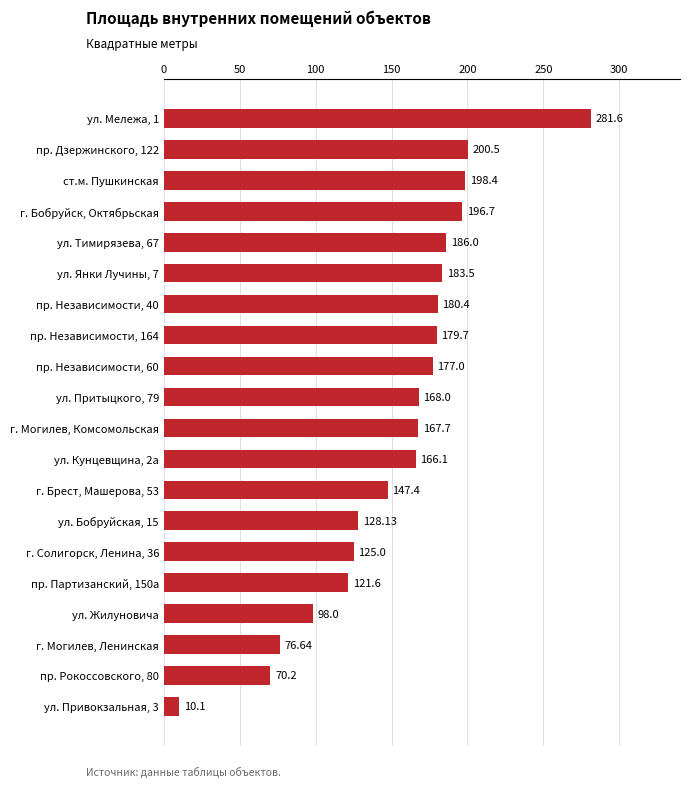

Rank the categories by value from lowest to highest.

ул. Привокзальная, 3, пр. Рокоссовского, 80, г. Могилев, Ленинская, ул. Жилуновича, пр. Партизанский, 150а, г. Солигорск, Ленина, 36, ул. Бобруйская, 15, г. Брест, Машерова, 53, ул. Кунцевщина, 2а, г. Могилев, Комсомольская, ул. Притыцкого, 79, пр. Независимости, 60, пр. Независимости, 164, пр. Независимости, 40, ул. Янки Лучины, 7, ул. Тимирязева, 67, г. Бобруйск, Октябрьская, ст.м. Пушкинская, пр. Дзержинского, 122, ул. Мележа, 1